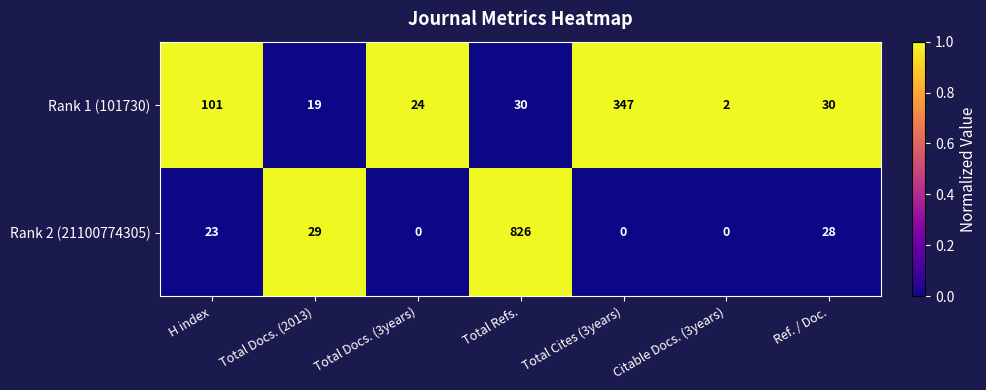

What is the maximum value shown in the chart?

826